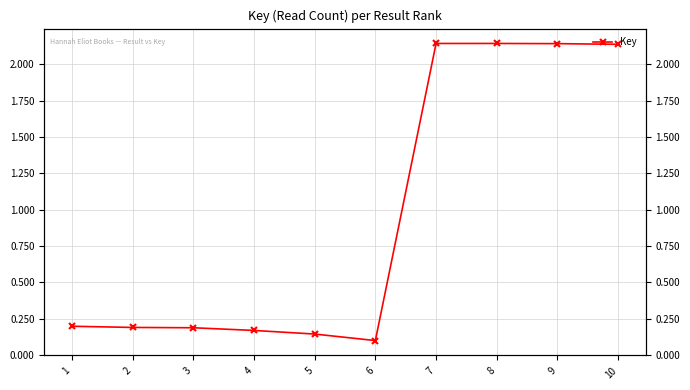

At which category does the chart reach its minimum across all series?

6